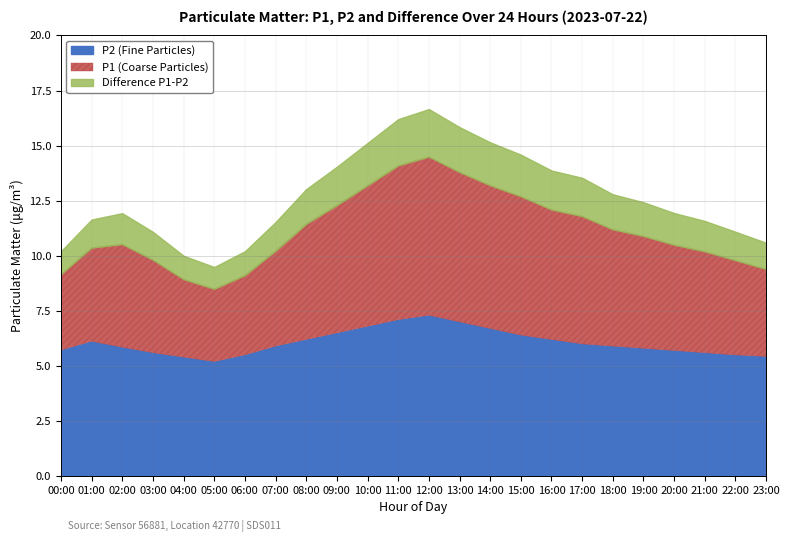

List the labels in order of P2 value, largest first.

12:00, 11:00, 13:00, 10:00, 14:00, 09:00, 15:00, 08:00, 16:00, 01:00, 17:00, 07:00, 18:00, 02:00, 19:00, 00:00, 20:00, 03:00, 21:00, 06:00, 22:00, 23:00, 04:00, 05:00